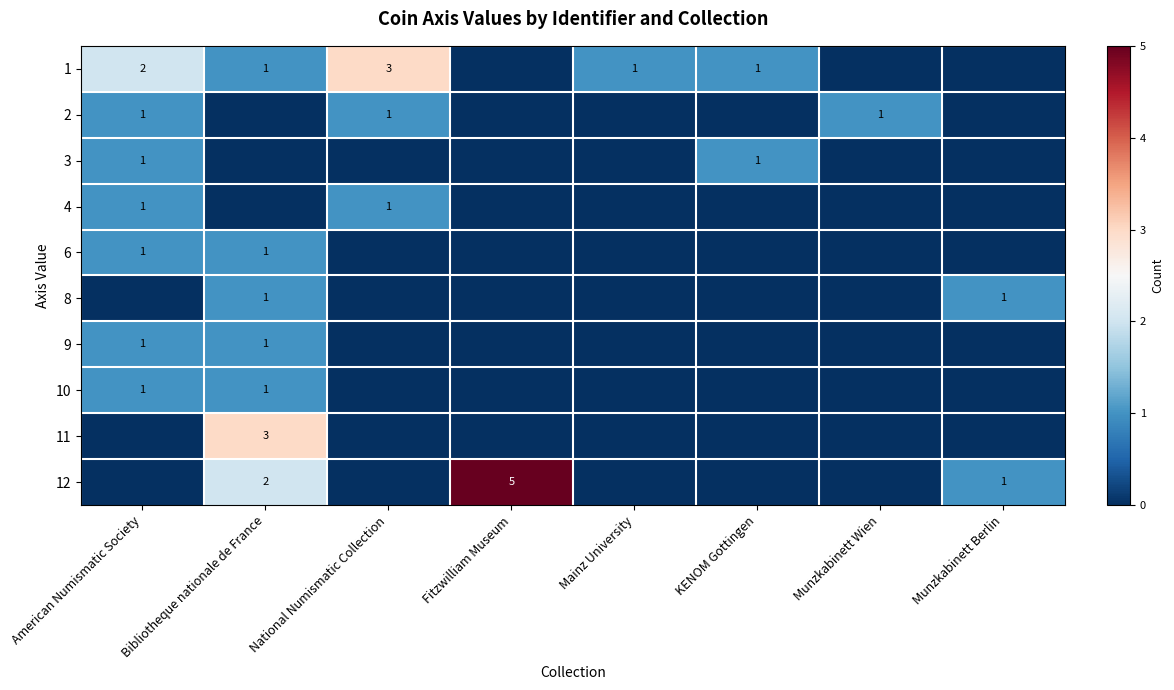

The value of 1 at National Numismatic Collection is 3. True or false?

True